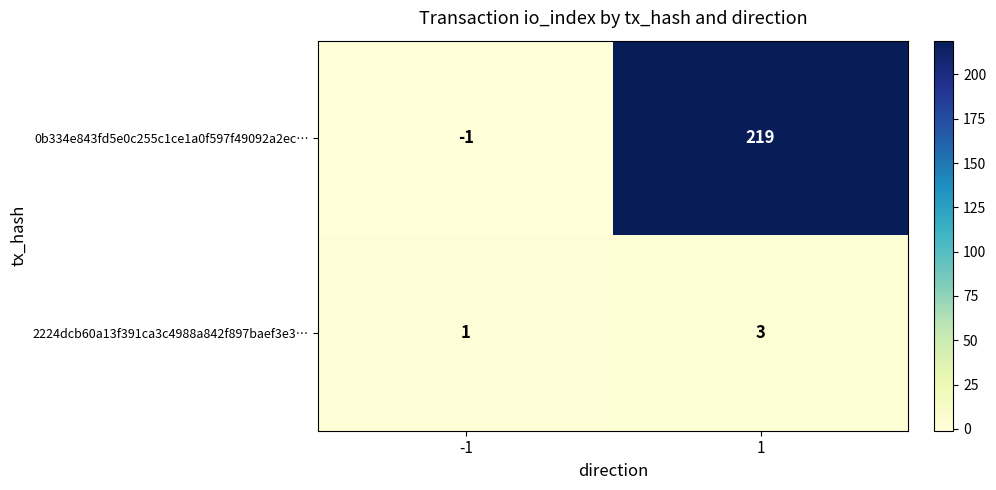

Reading right to left, extract all data points from this chart.

0b334e843fd5e0c255c1ce1a0f597f49092a2ec…: 1=219	-1=-1
2224dcb60a13f391ca3c4988a842f897baef3e3…: 1=3	-1=1